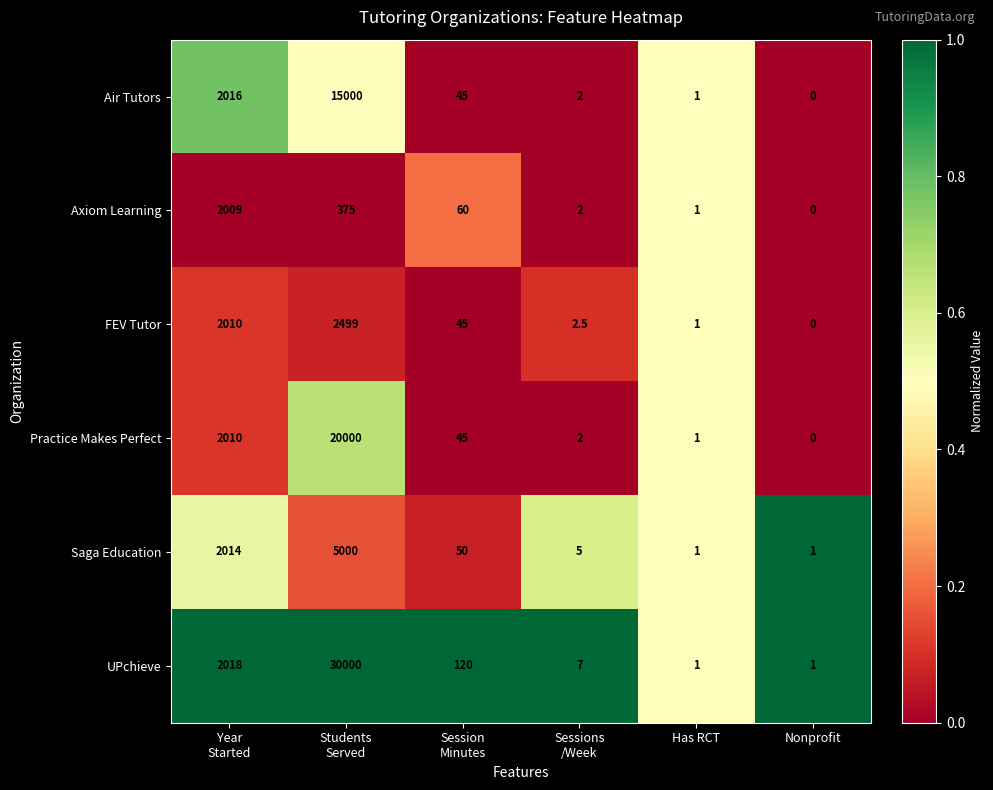

How many series are shown in this chart?

6